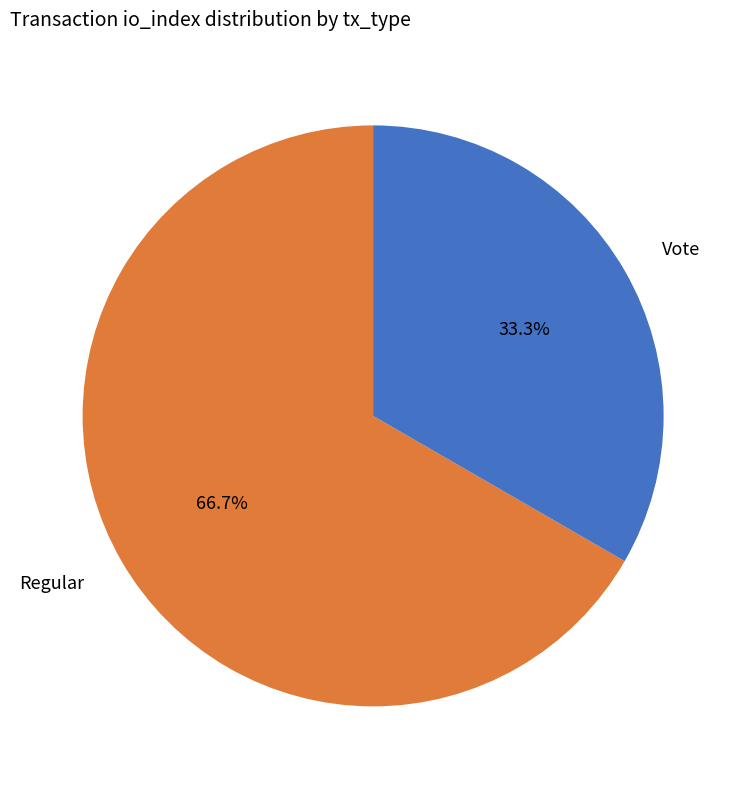

How many slices are in this pie chart?

2